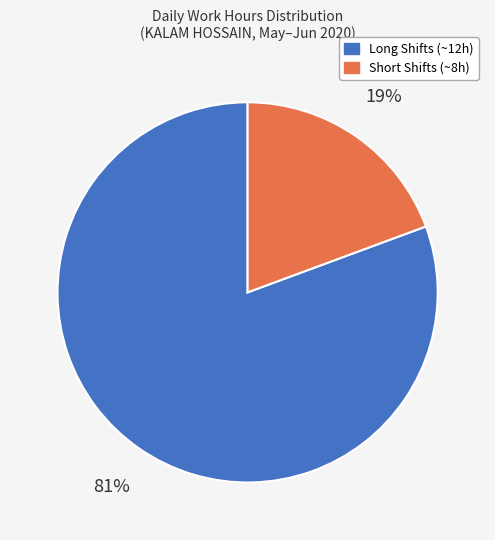

Is there any slice that represents more than half of the pie?

Yes